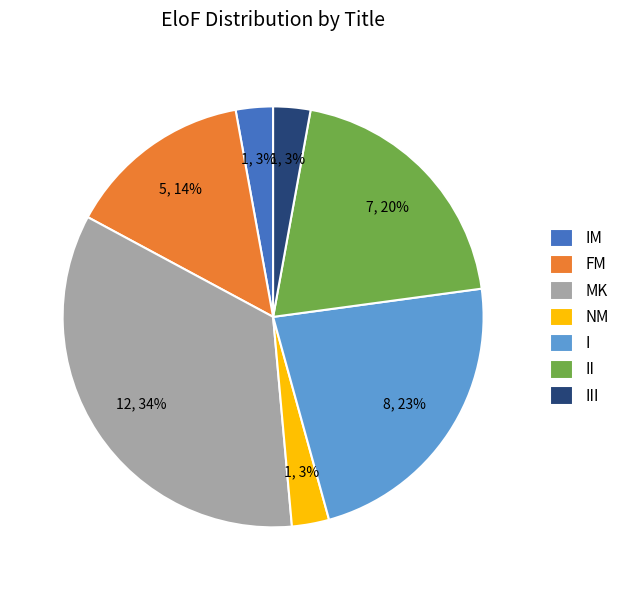

Which slice is the largest?

MK